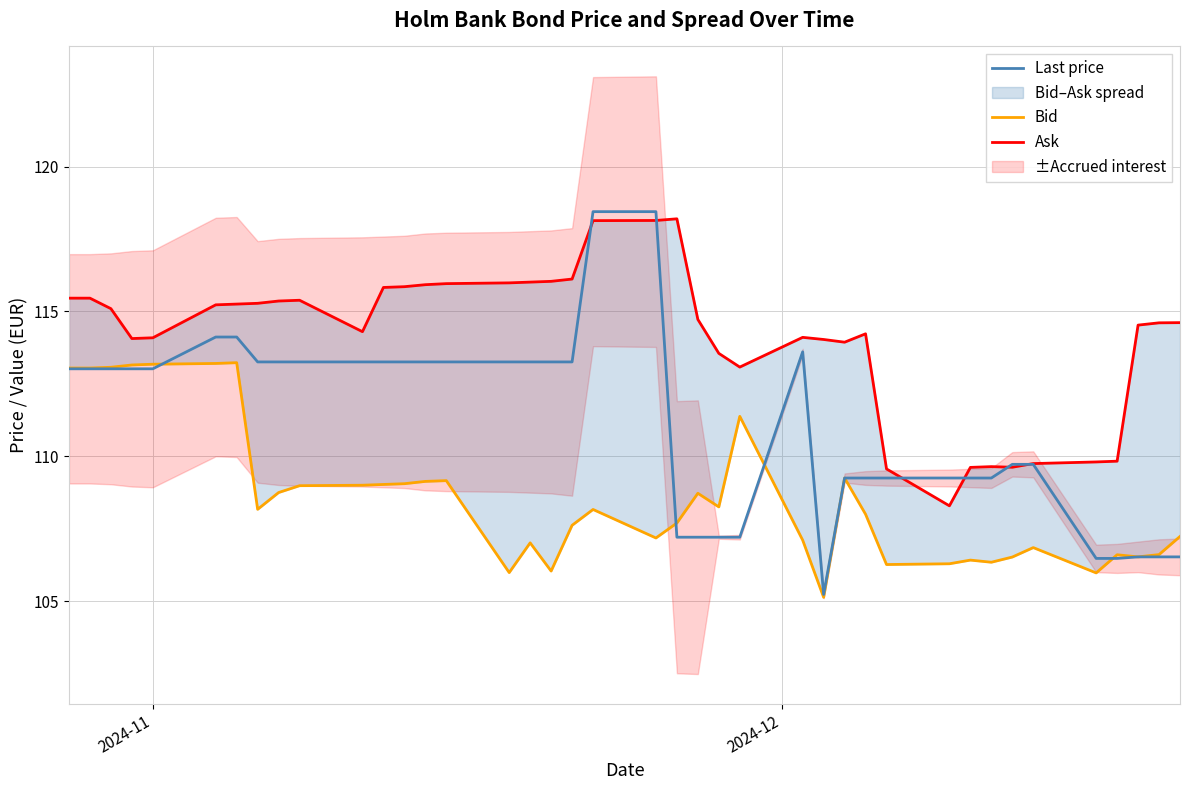

Does the chart display data point markers on the line(s)?

No